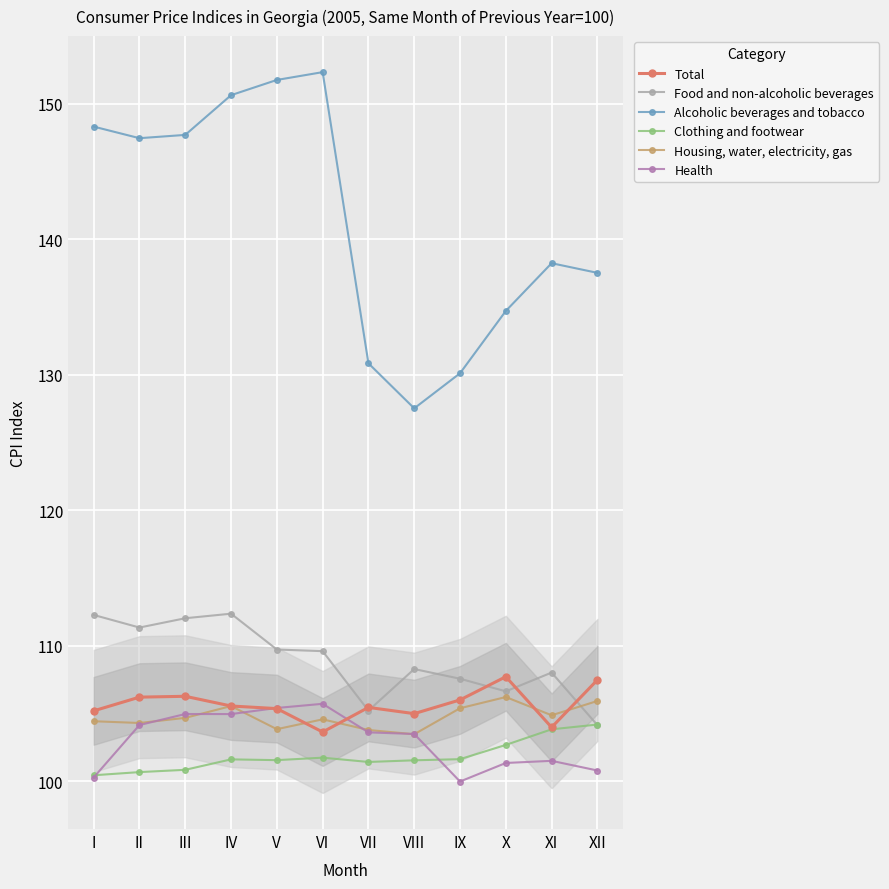

After their last crossing, which series has the higher values: Total or Health?

Total